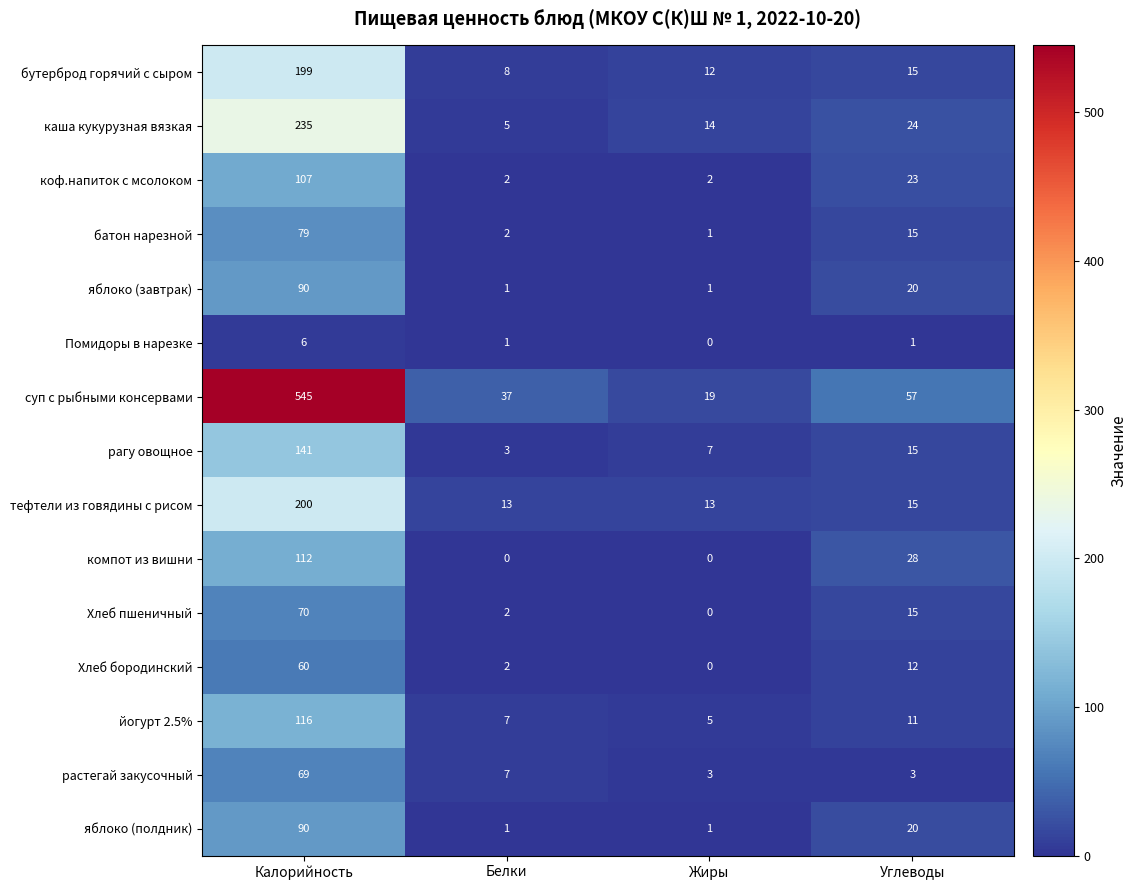

How many distinct data groups are displayed?

15